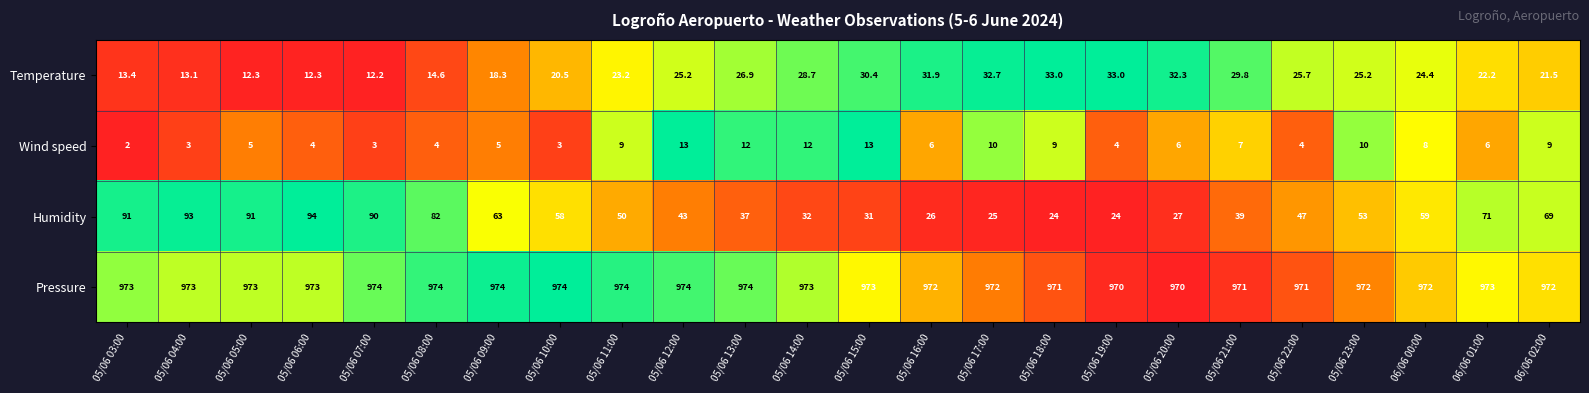

What is the total value across all series at 05/06 21:00?

1046.8